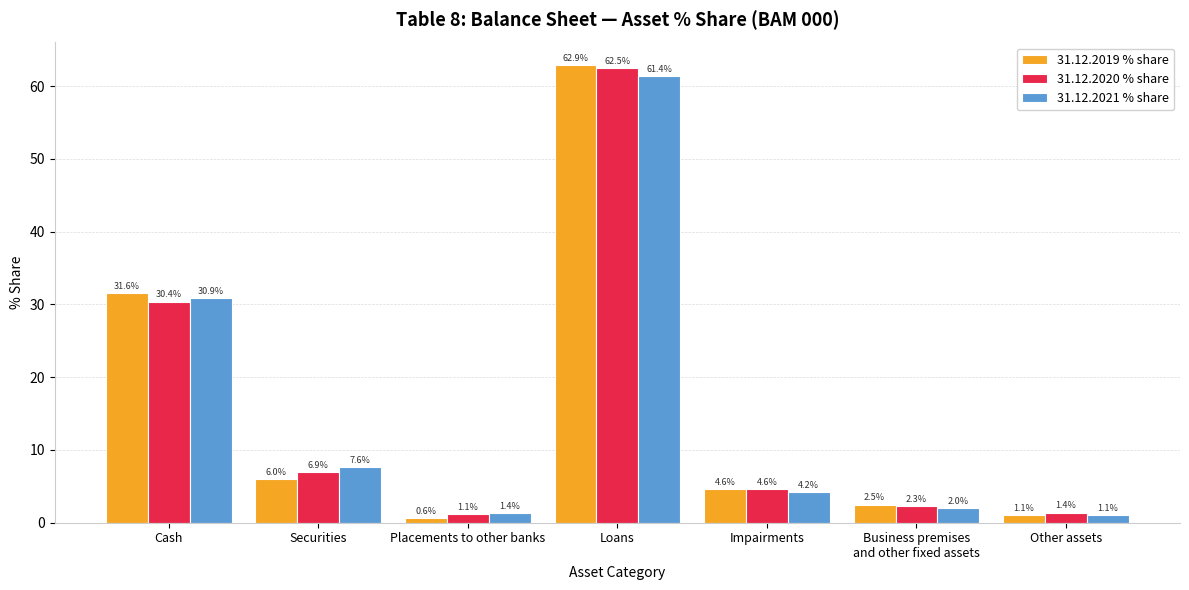

Reading right to left, extract all data points from this chart.

31.12.2019 % share: Other assets=1.1	Business premises
and other fixed assets=2.5	Impairments=4.6	Loans=62.9	Placements to other banks=0.6	Securities=6.0	Cash=31.6
31.12.2020 % share: Other assets=1.4	Business premises
and other fixed assets=2.3	Impairments=4.6	Loans=62.5	Placements to other banks=1.1	Securities=6.9	Cash=30.4
31.12.2021 % share: Other assets=1.1	Business premises
and other fixed assets=2.0	Impairments=4.2	Loans=61.4	Placements to other banks=1.4	Securities=7.6	Cash=30.9